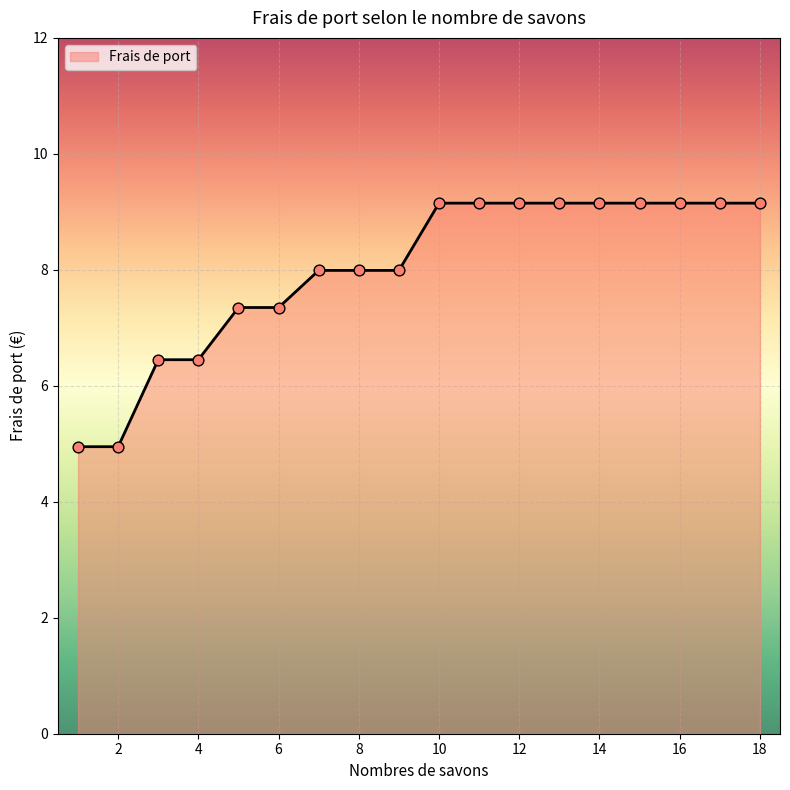

What is the greatest value displayed?

9.2